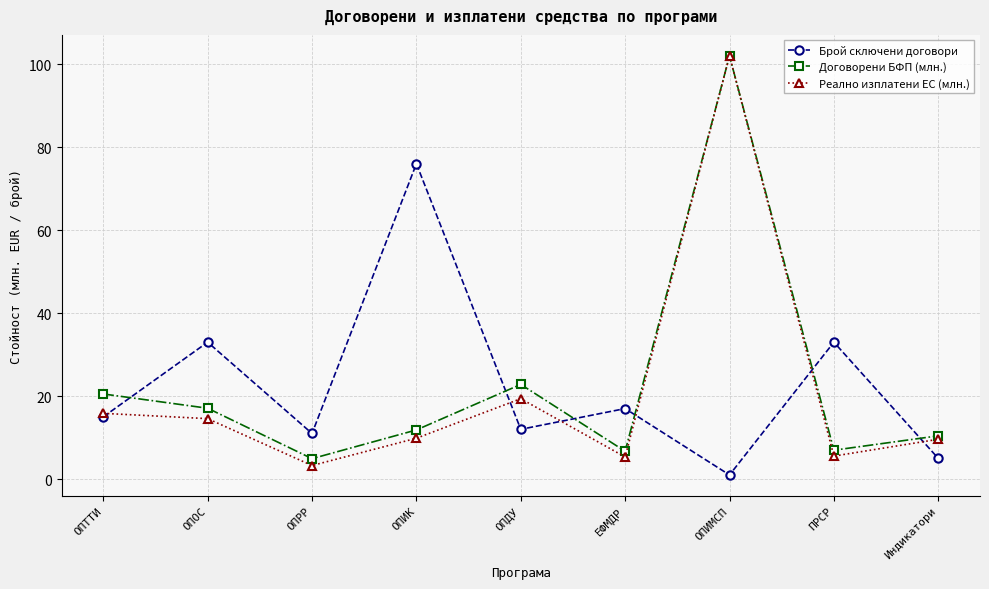

Between ОПТТИ and ОПИМСП, which series saw the biggest shift?

Реално изплатени ЕС (млн.)